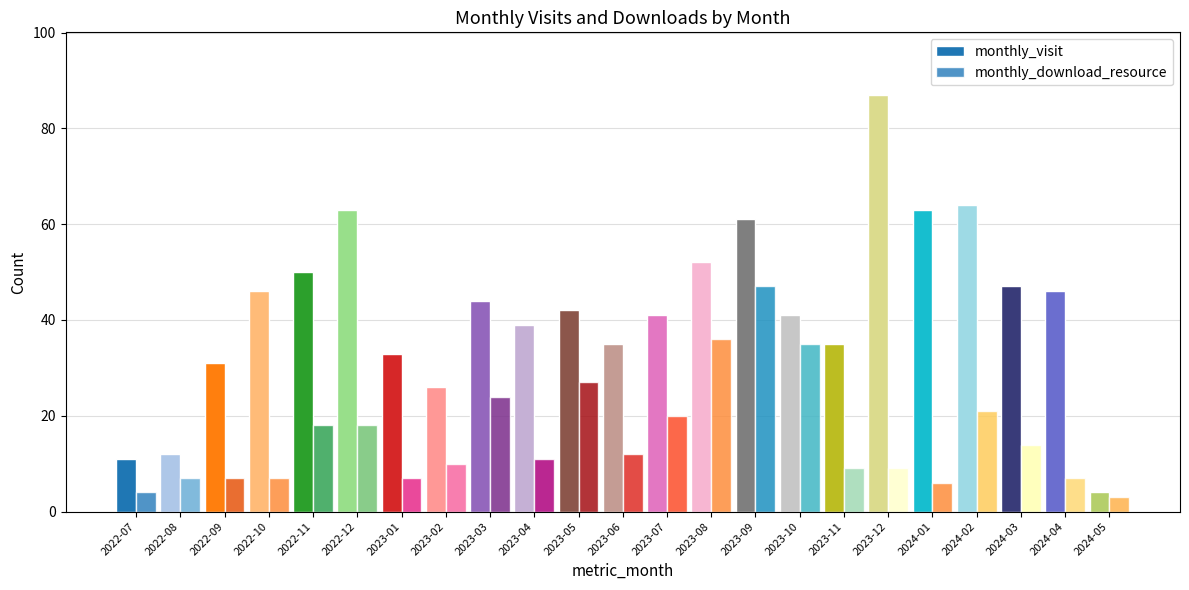

What is the greatest value displayed?

87